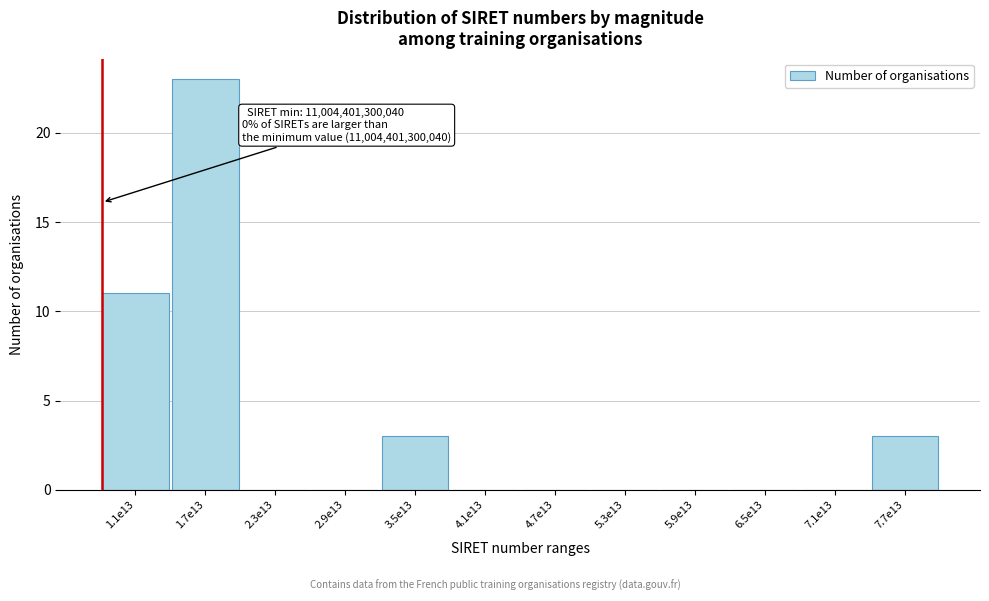

Reading left to right, what are all the values shown in this chart?

1.1e13=11	1.7e13=23	2.3e13=0	2.9e13=0	3.5e13=3	4.1e13=0	4.7e13=0	5.3e13=0	5.9e13=0	6.5e13=0	7.1e13=0	7.7e13=3